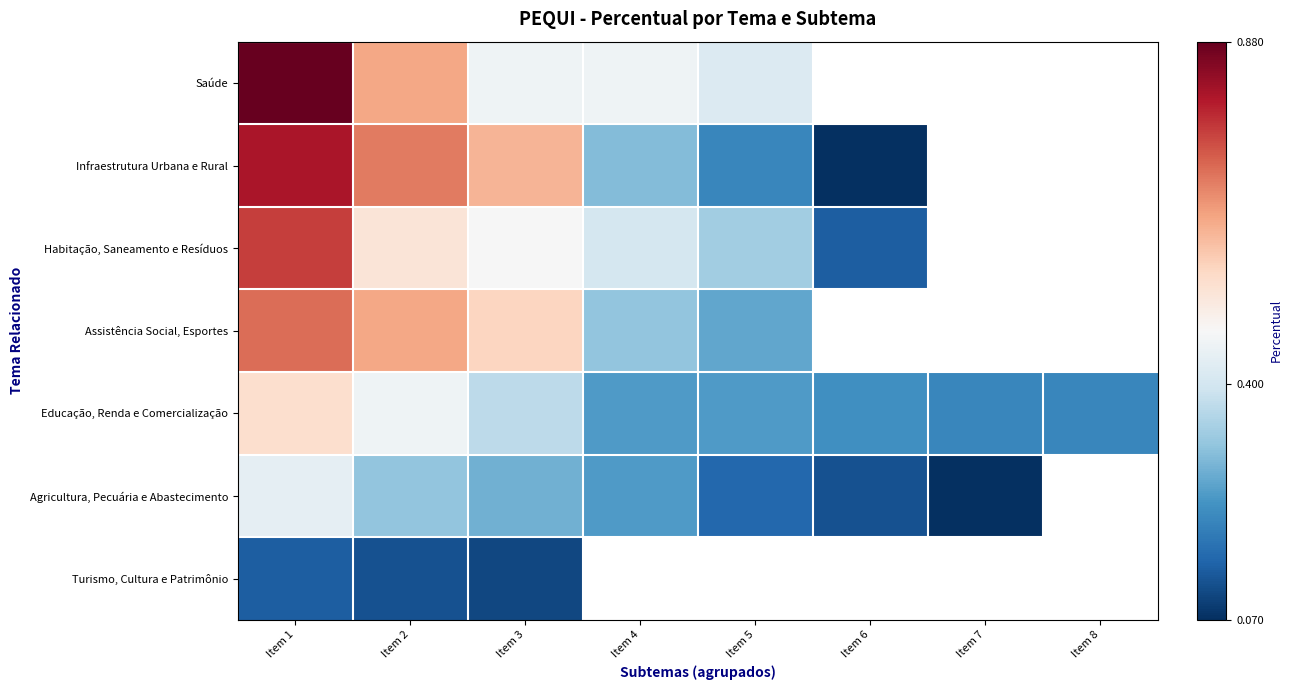

How many categories are shown in the chart?

8